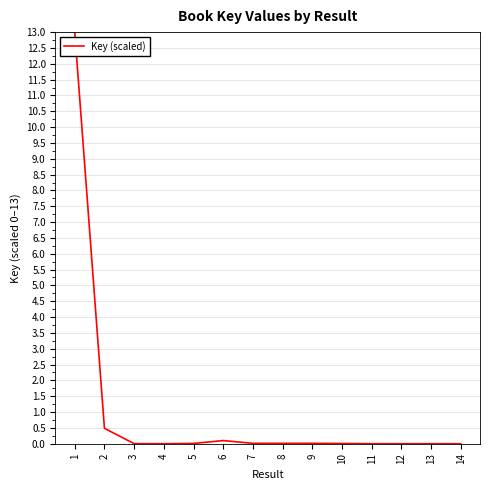

Does the chart display data point markers on the line(s)?

No